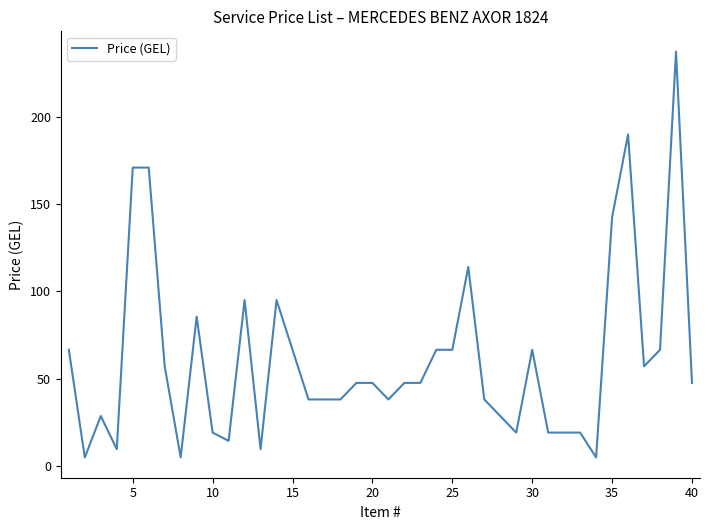

What is the greatest value displayed?

237.5